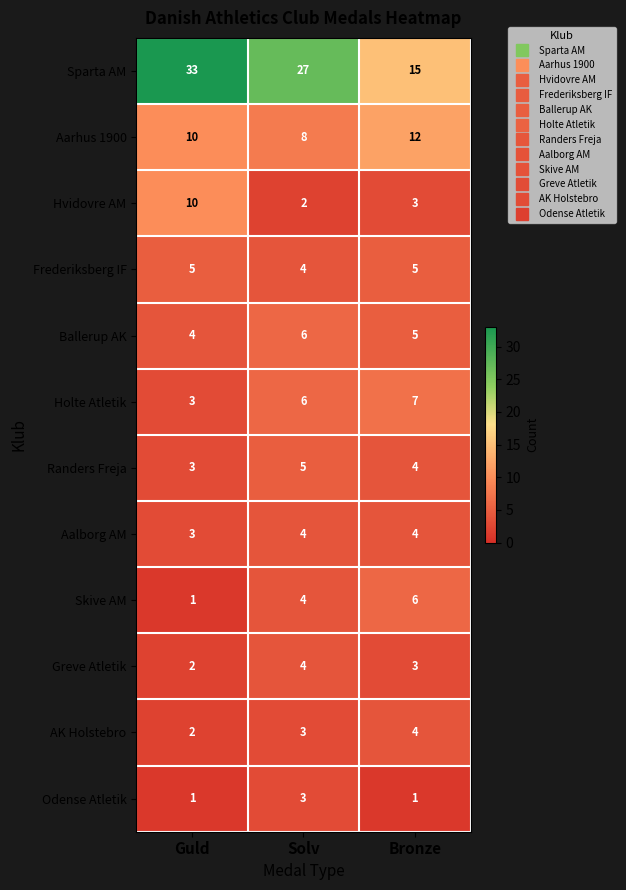

True or false: AK Holstebro has a value of 4 at Bronze.

True